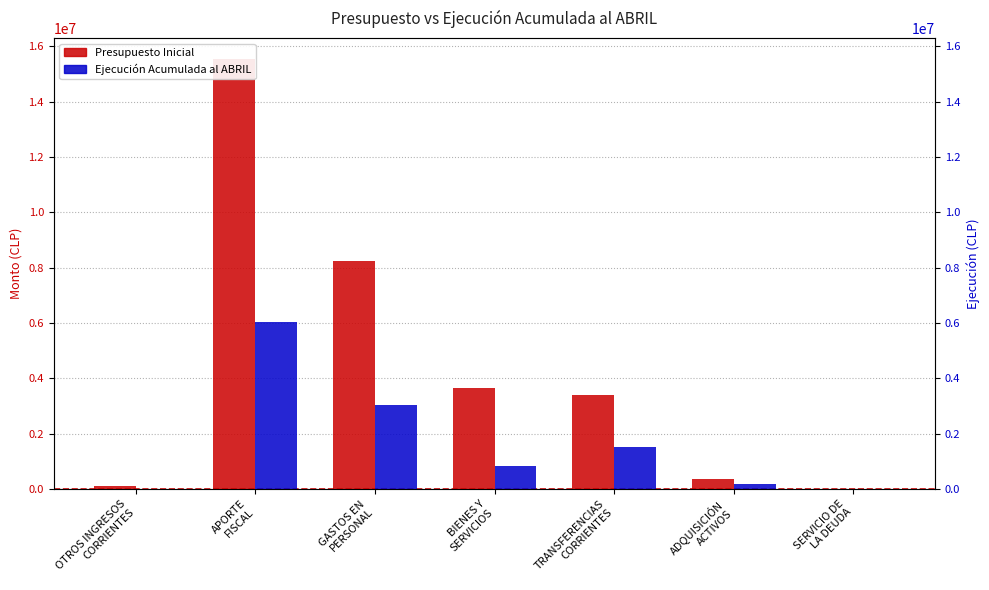

Between GASTOS EN
PERSONAL and BIENES Y
SERVICIOS, which series saw the biggest shift?

Presupuesto Inicial